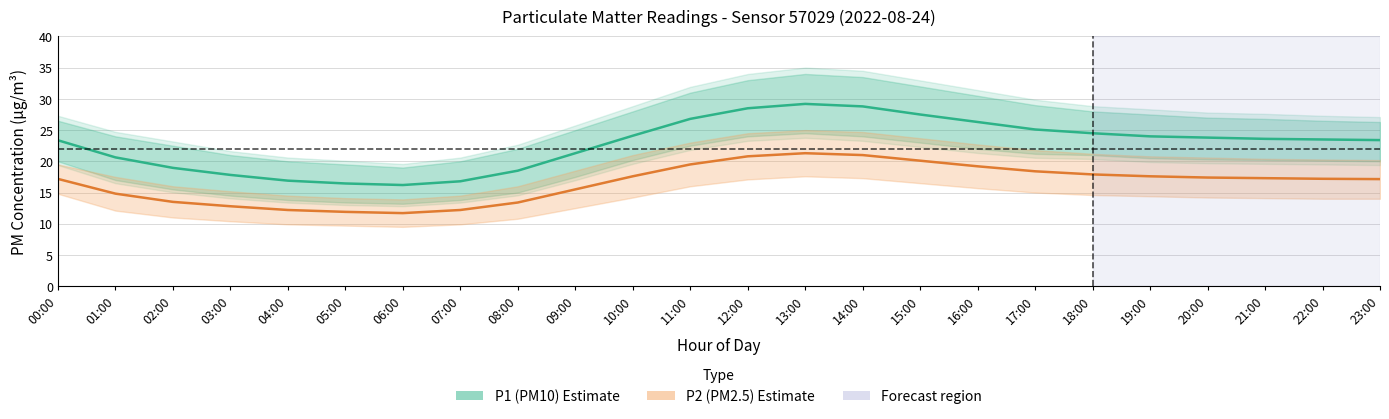

Between 13:00 and 16:00, which series saw the biggest shift?

P1 (PM10)